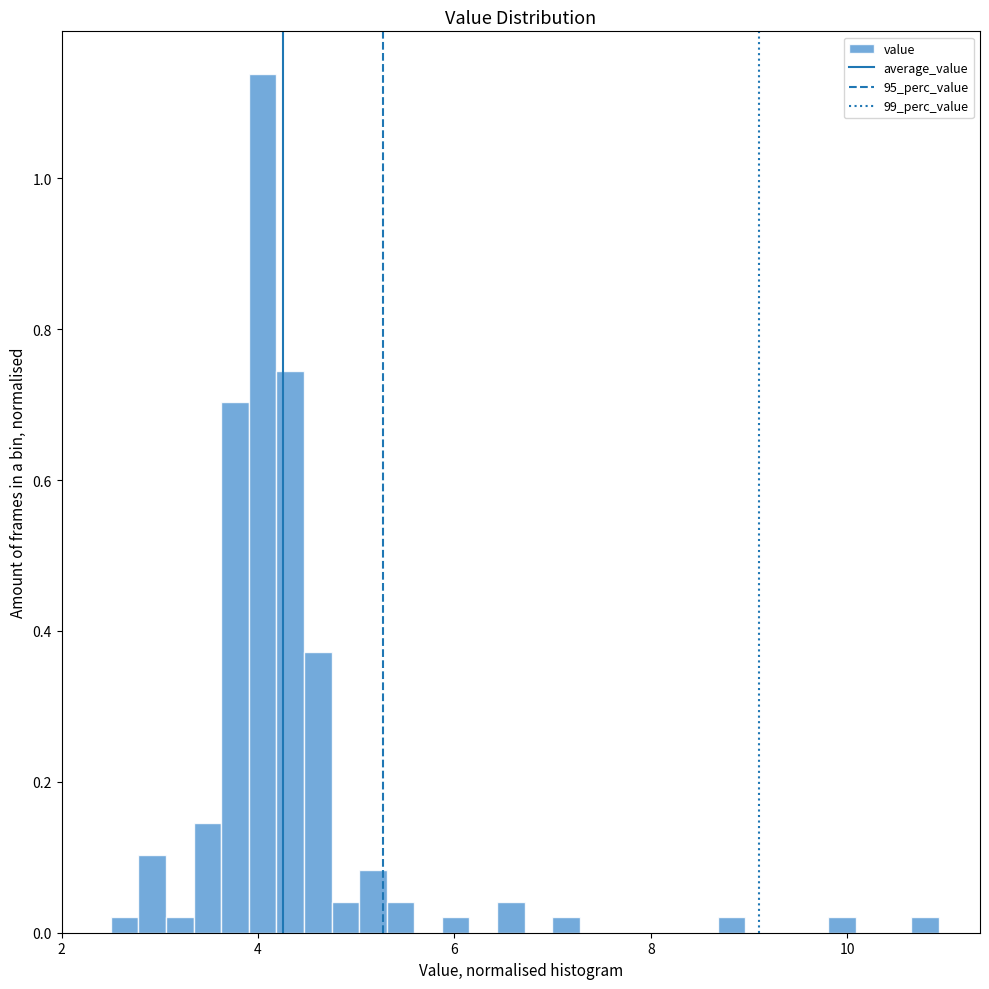

Read against the x-axis, roughly where is the centre of the tallest bar?

4.0